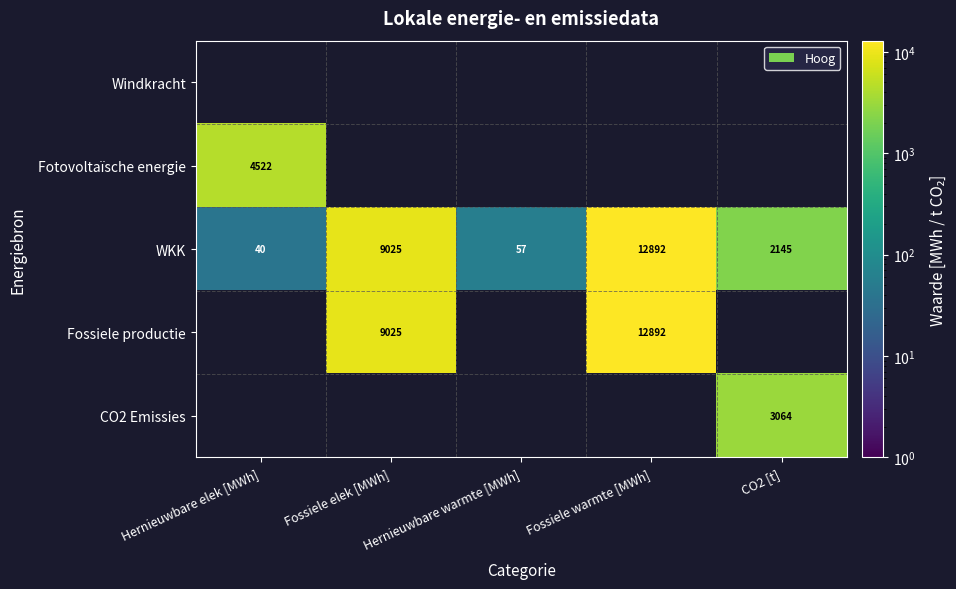

Which category has the lowest value across all series?

Hernieuwbare elek [MWh]